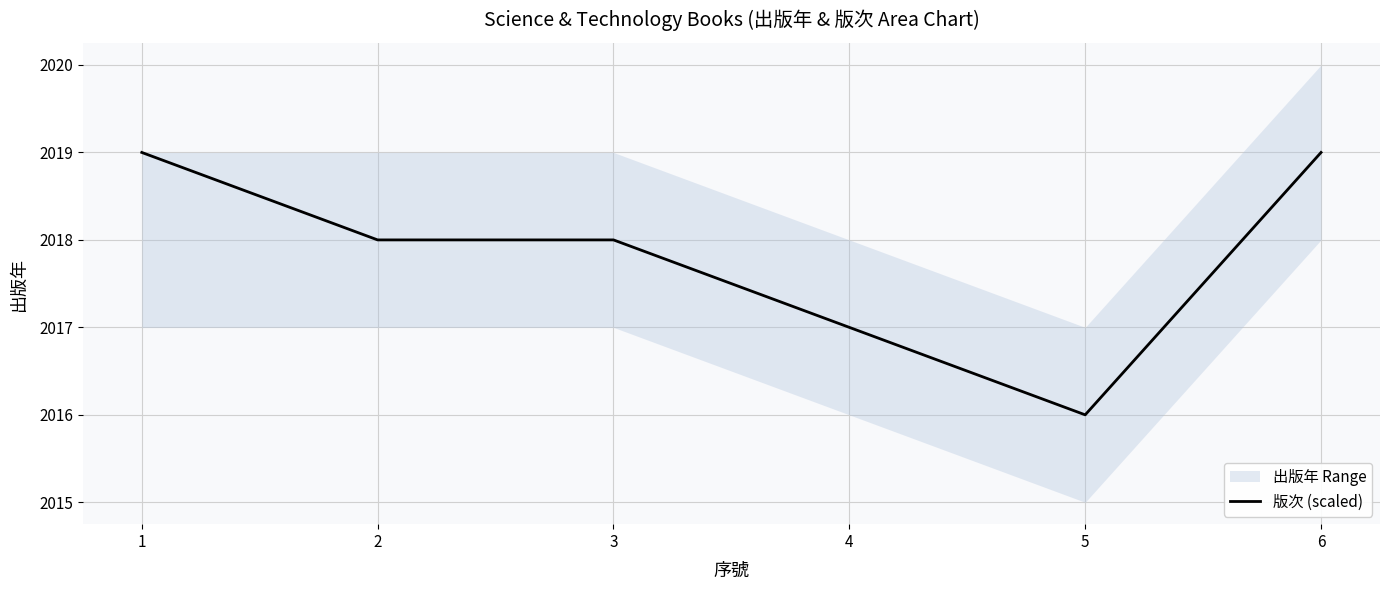

List the labels in order of value, smallest first.

5, 4, 2, 3, 1, 6